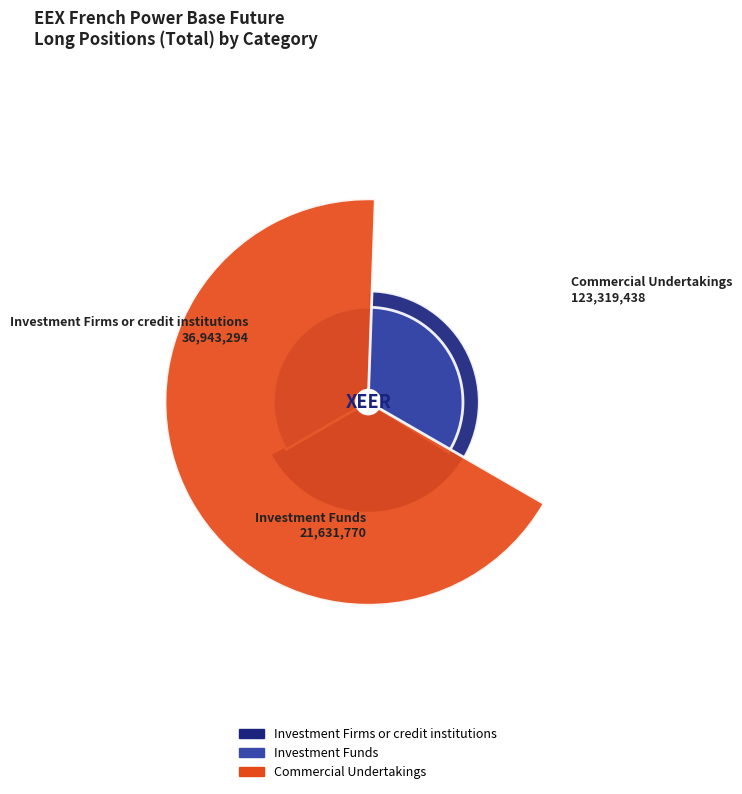

Count the number of slices in the pie.

3